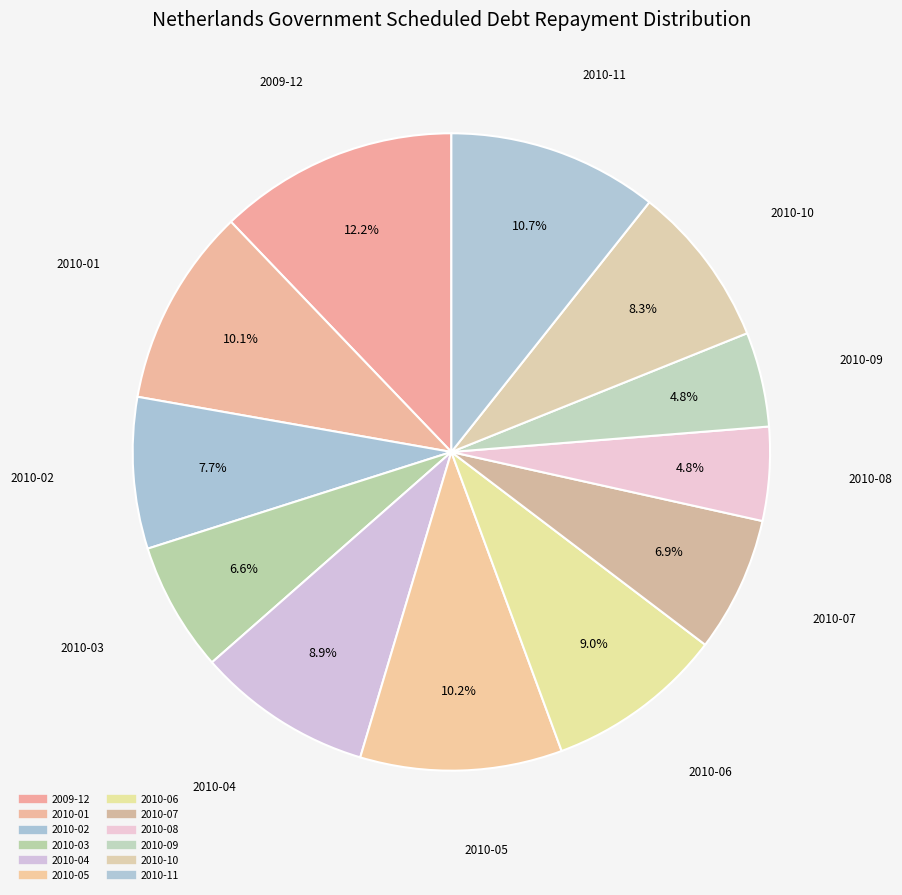

Is it true that 2010-03 is 16% of the pie?

False